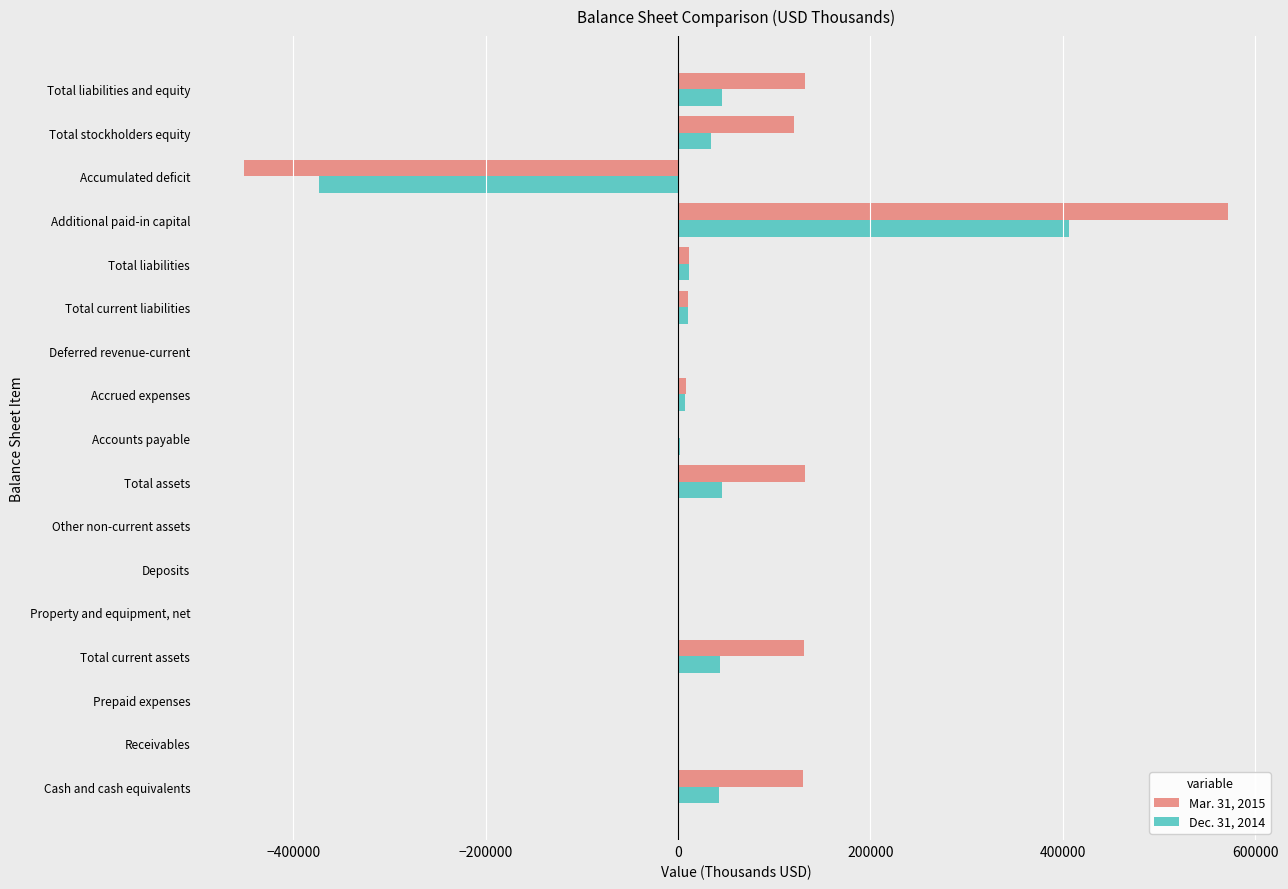

How many series are shown in this chart?

2